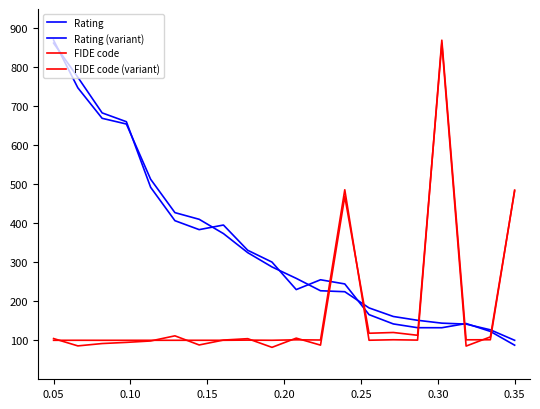

What is the sum of all FIDE code (variant) values?

3513.1